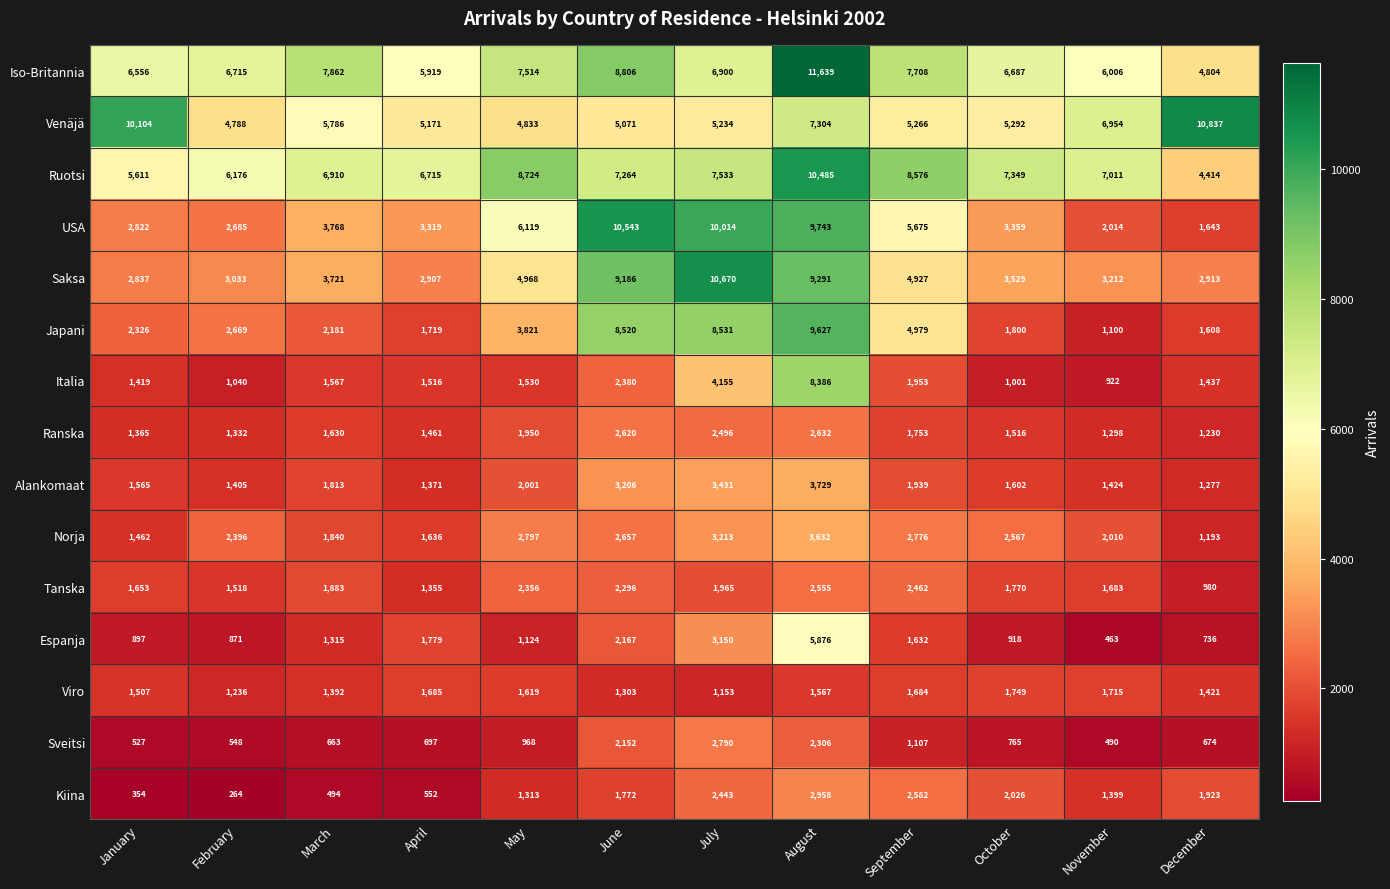

At which category is the sum across all series the highest?

August